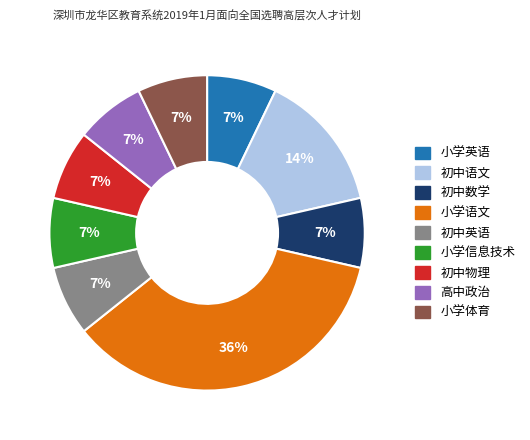

To the nearest percent, what is the combined percentage of 初中语文 and 初中英语?

21%